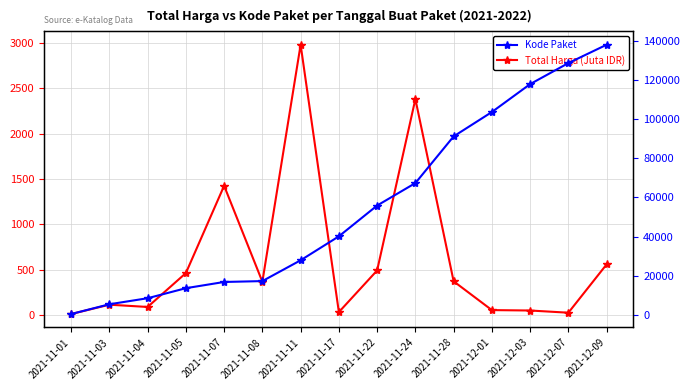

What is the highest value of the Total Harga (Juta IDR) series?

2980.0